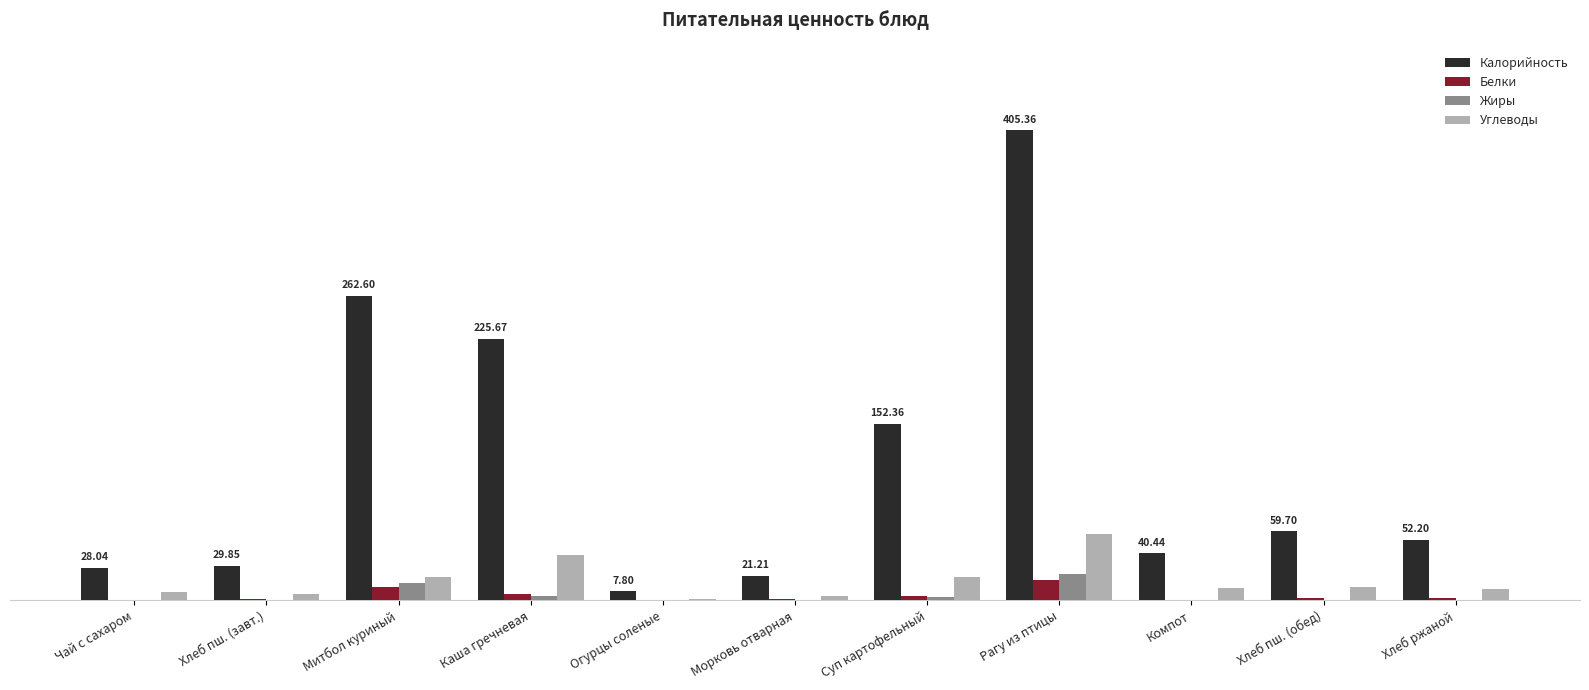

The Жиры series shows 31.9 at Рагу из птицы. True or false?

False